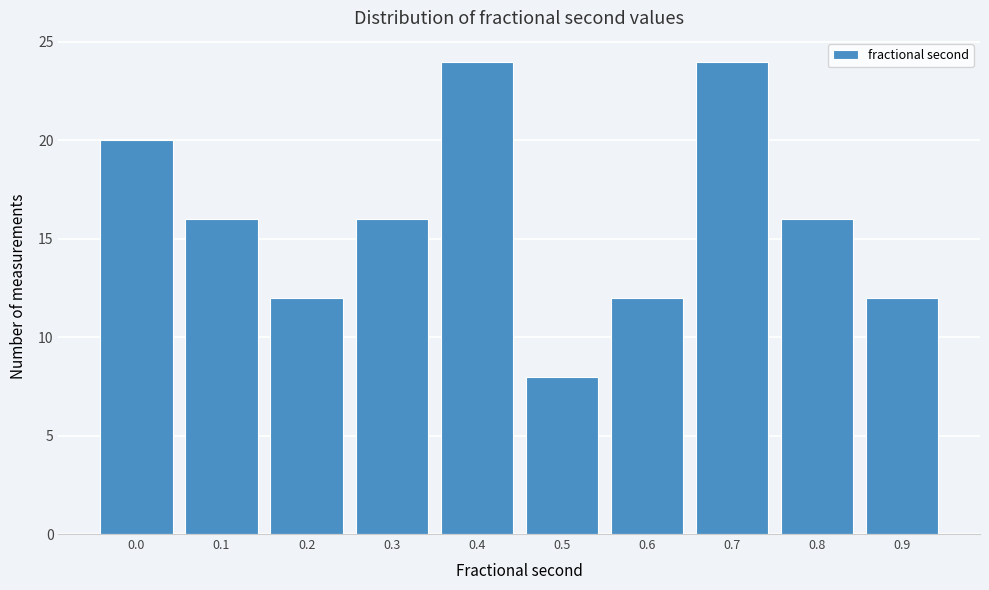

Reading left to right, list all the values displayed in this chart.

0.0=20	0.1=16	0.2=12	0.3=16	0.4=24	0.5=8	0.6=12	0.7=24	0.8=16	0.9=12